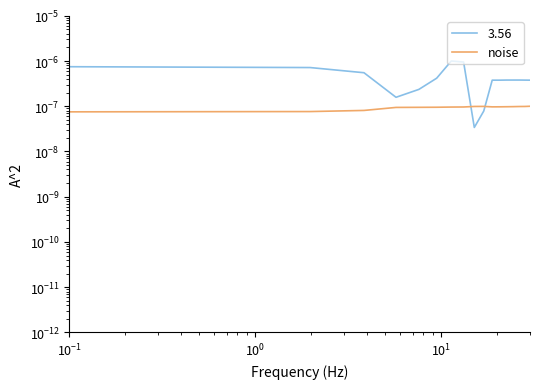

Does the chart have visible grid lines?

No